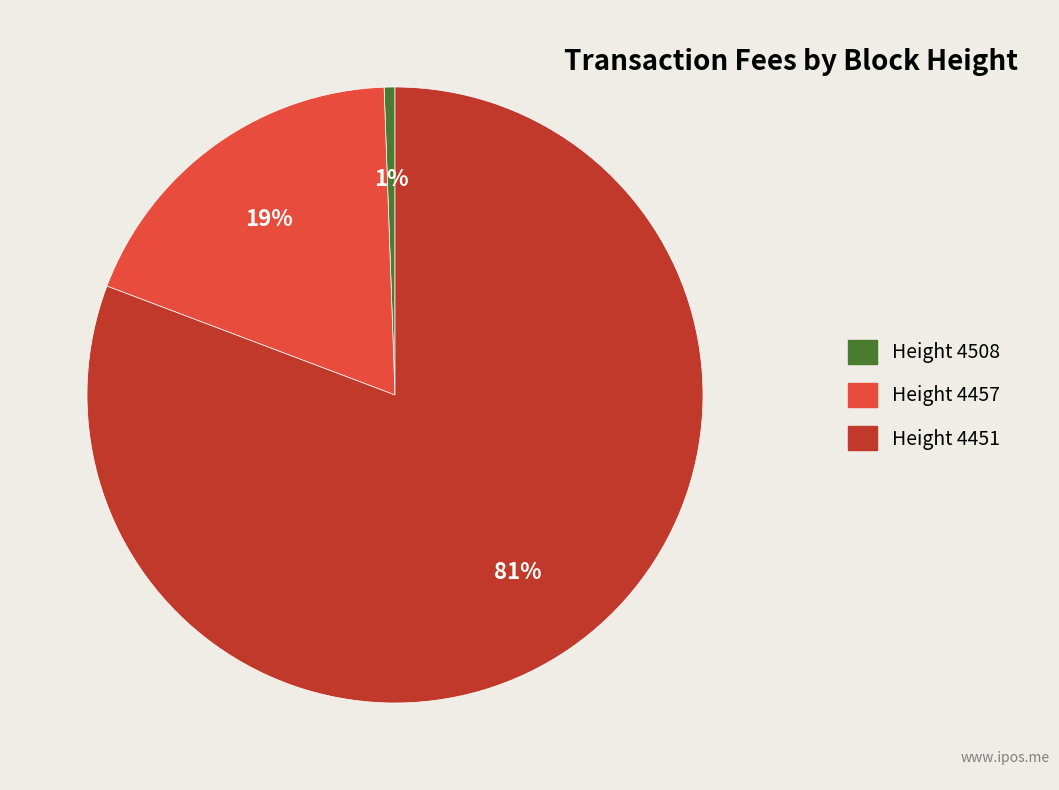

How many slices are in this pie chart?

3